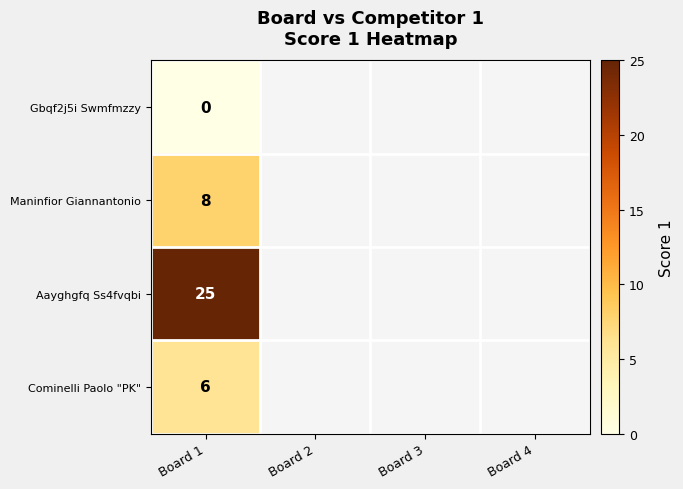

Is it true that Aayghgfq Ss4fvqbi equals 37.6 at Board 1?

False